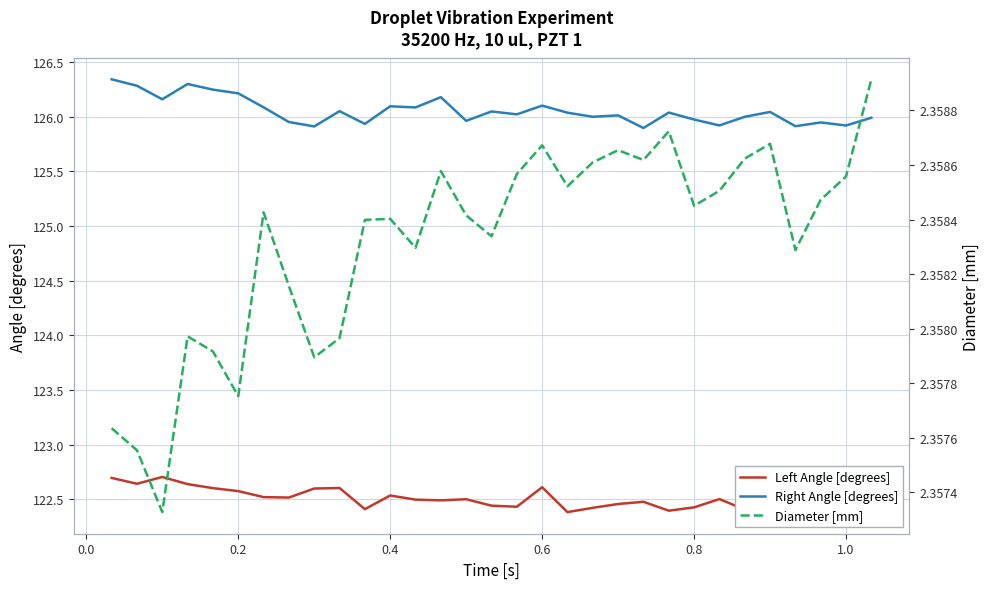

True or false: Right Angle [degrees] and Left Angle [degrees] intersect in this chart.

False